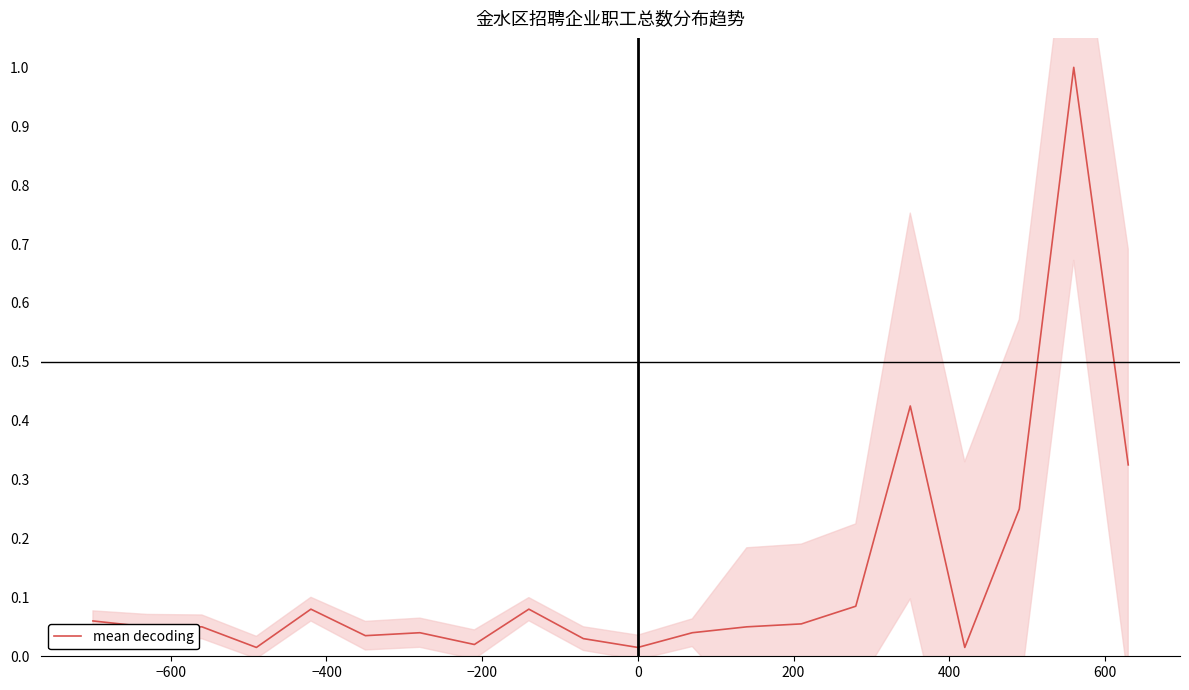

How many series are shown in this chart?

1